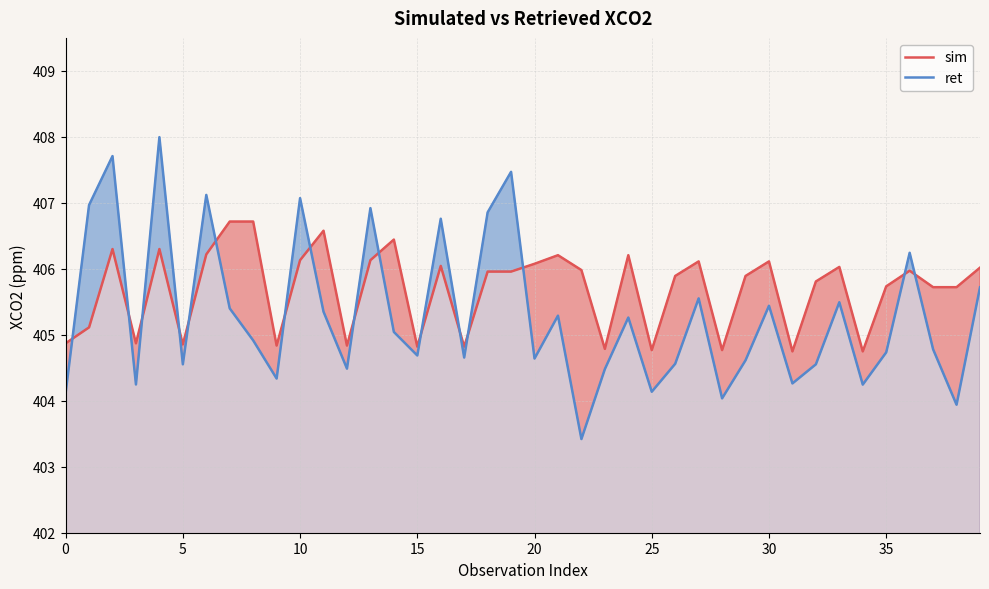

Which series has the largest range (max minus min)?

ret